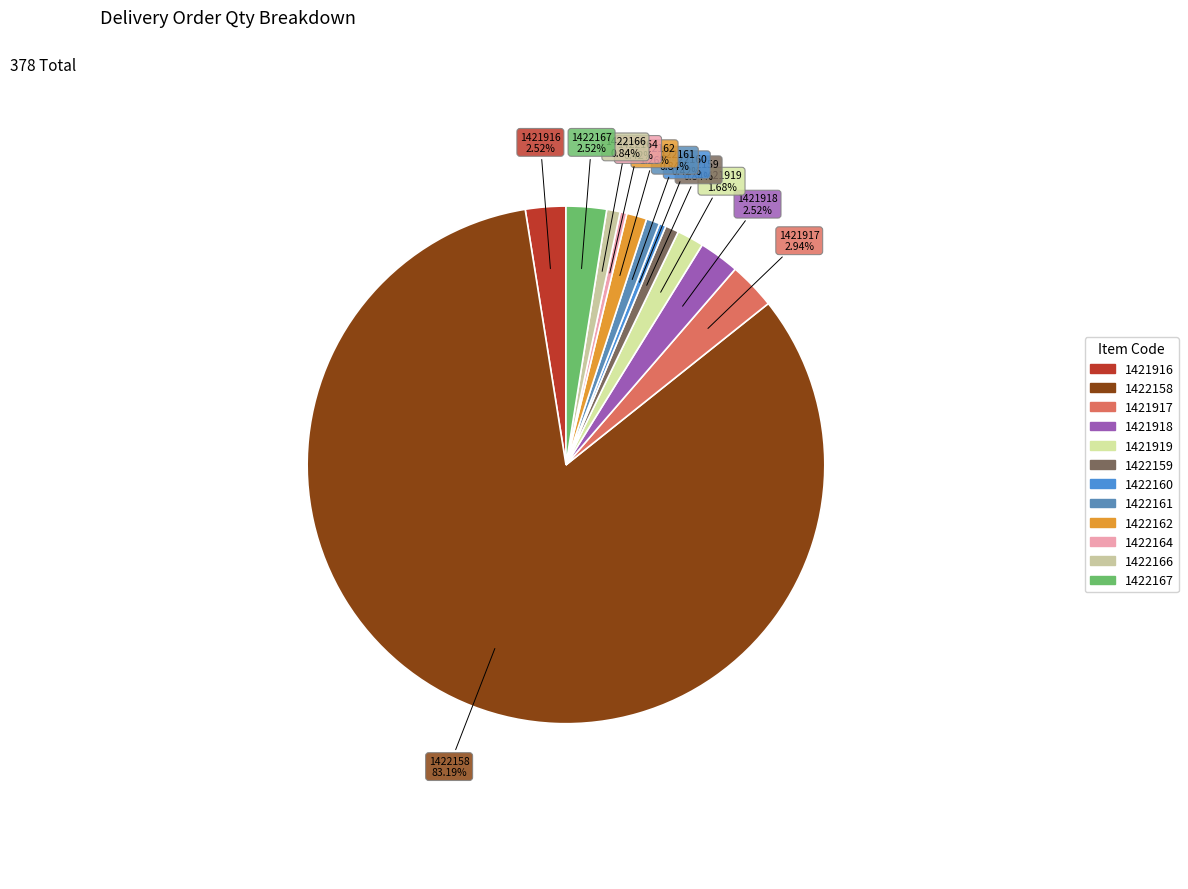

Does 1422158 account for over 50% of the chart?

Yes